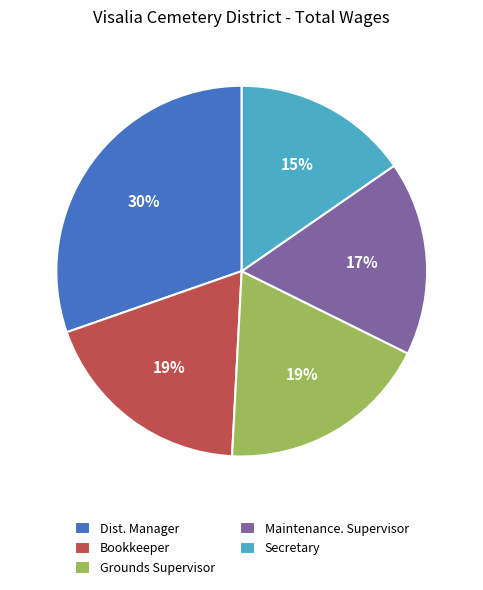

To the nearest percent, what portion does Dist. Manager represent?

30%